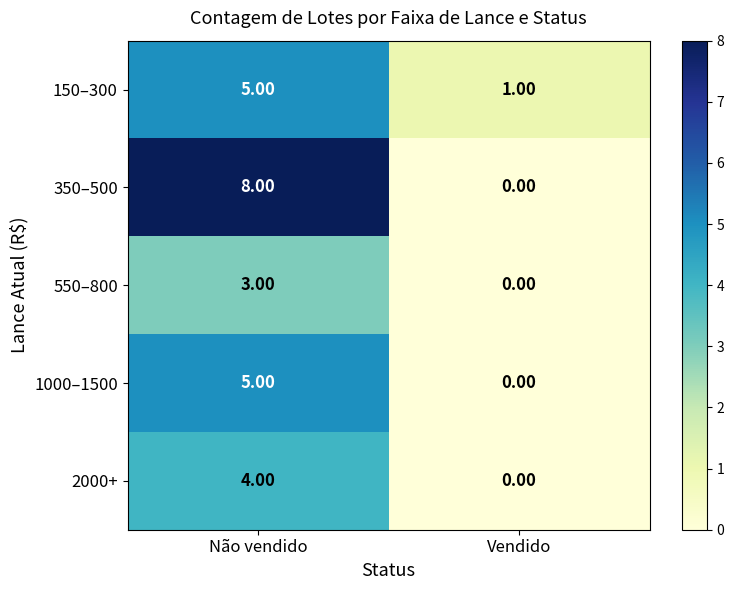

What is the difference between the maximum and minimum values in the 2000+ series?

4